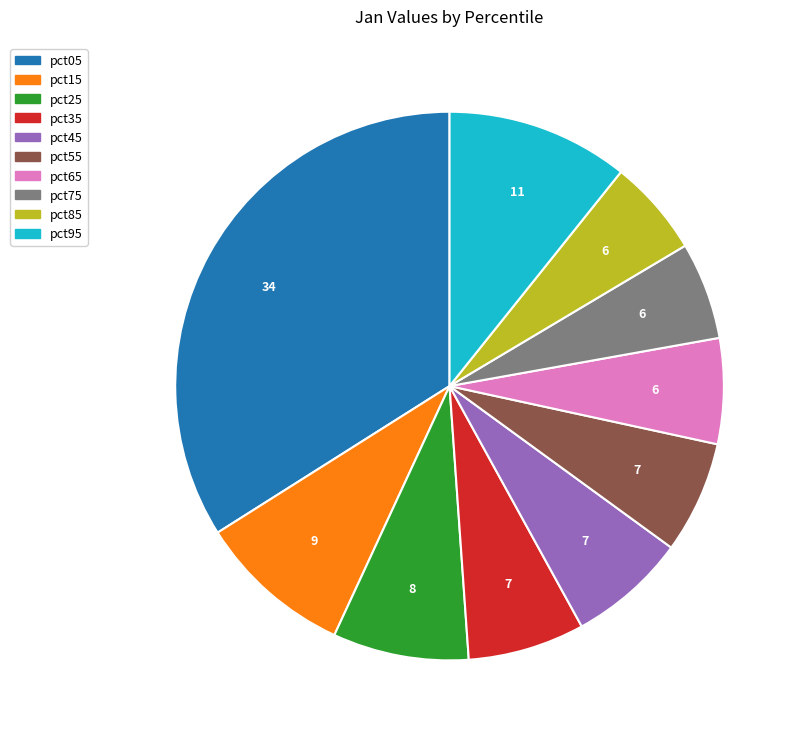

Is the sum of pct95 and pct85 greater than half?

No